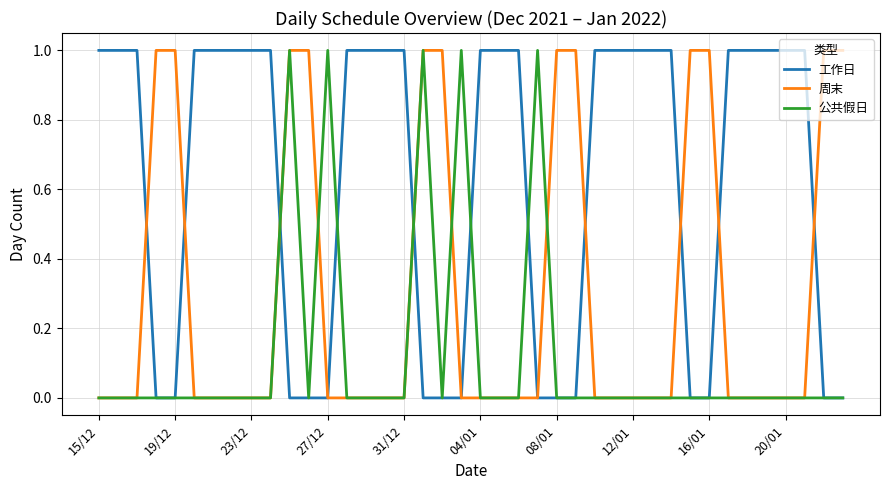

How many 周末 values are between 0 and 1?

40